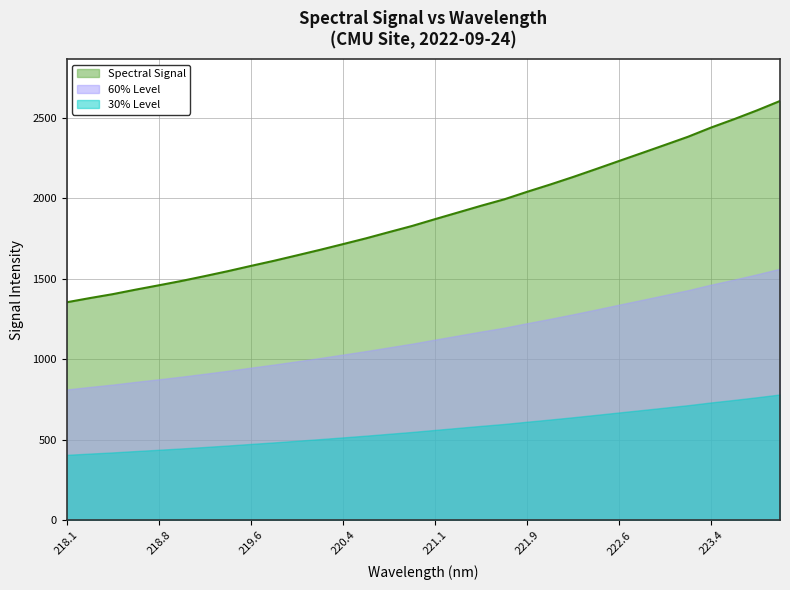

True or false: 60% Level has a value of 310.3 at 220.4.

False